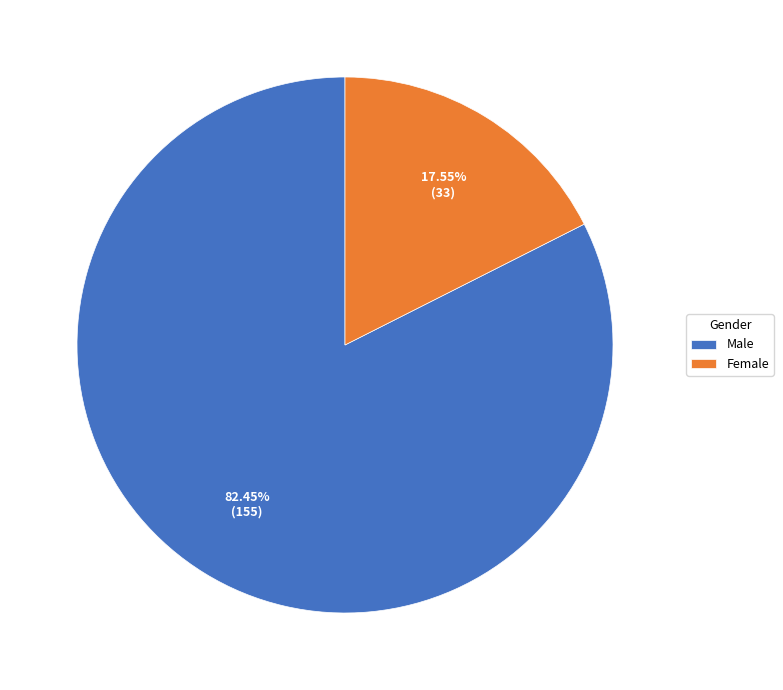

What is the largest slice in the pie chart?

Male